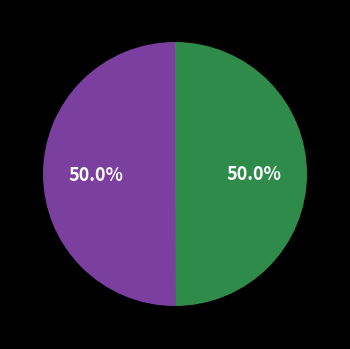

Which category has the biggest portion of the pie?

Vote